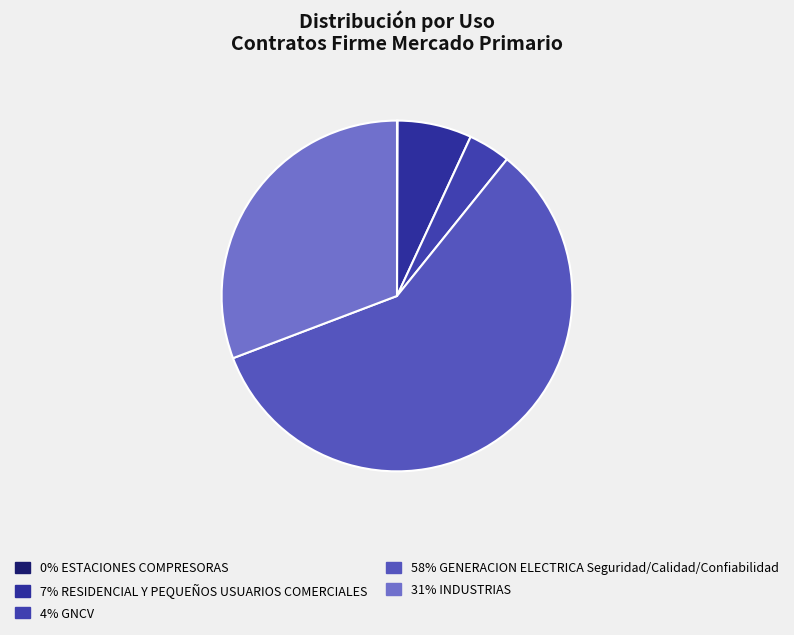

Is there any slice that represents more than half of the pie?

Yes